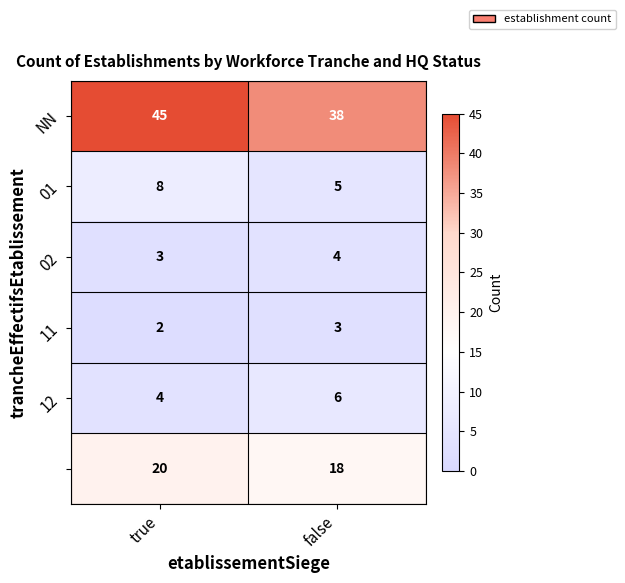

How many categories are shown in the chart?

2